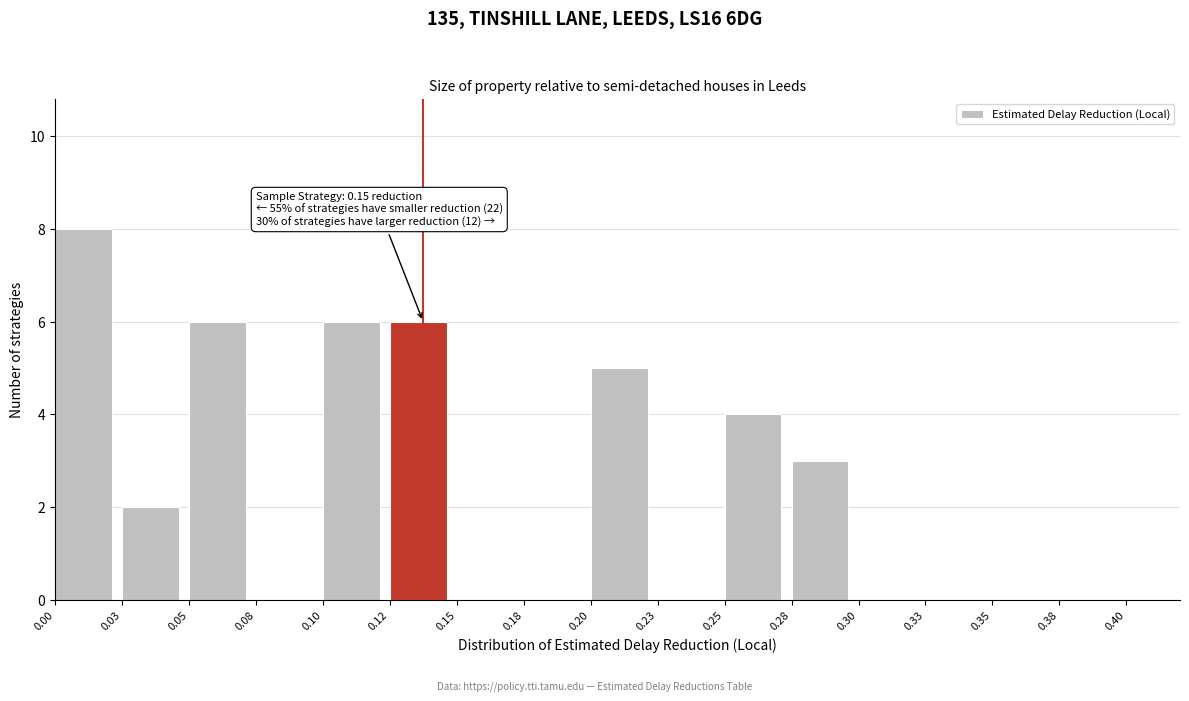

Reading left to right, what are all the values shown in this chart?

0.00=8	0.03=2	0.05=6	0.08=0	0.10=6	0.12=6	0.15=0	0.18=0	0.20=5	0.23=0	0.25=4	0.28=3	0.30=0	0.33=0	0.35=0	0.38=0	0.40=0